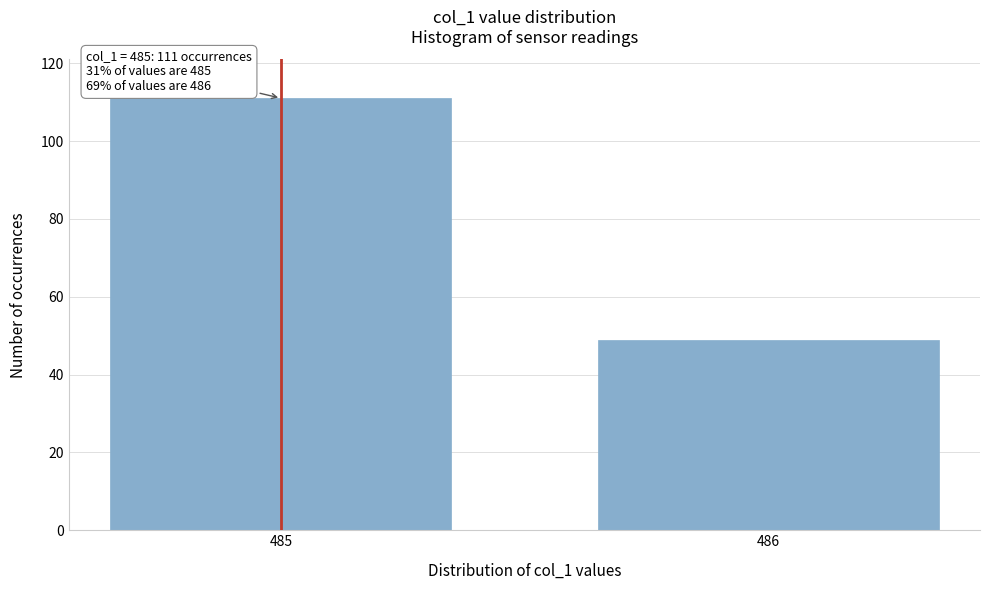

Reading right to left, what are all the values shown in this chart?

49	111